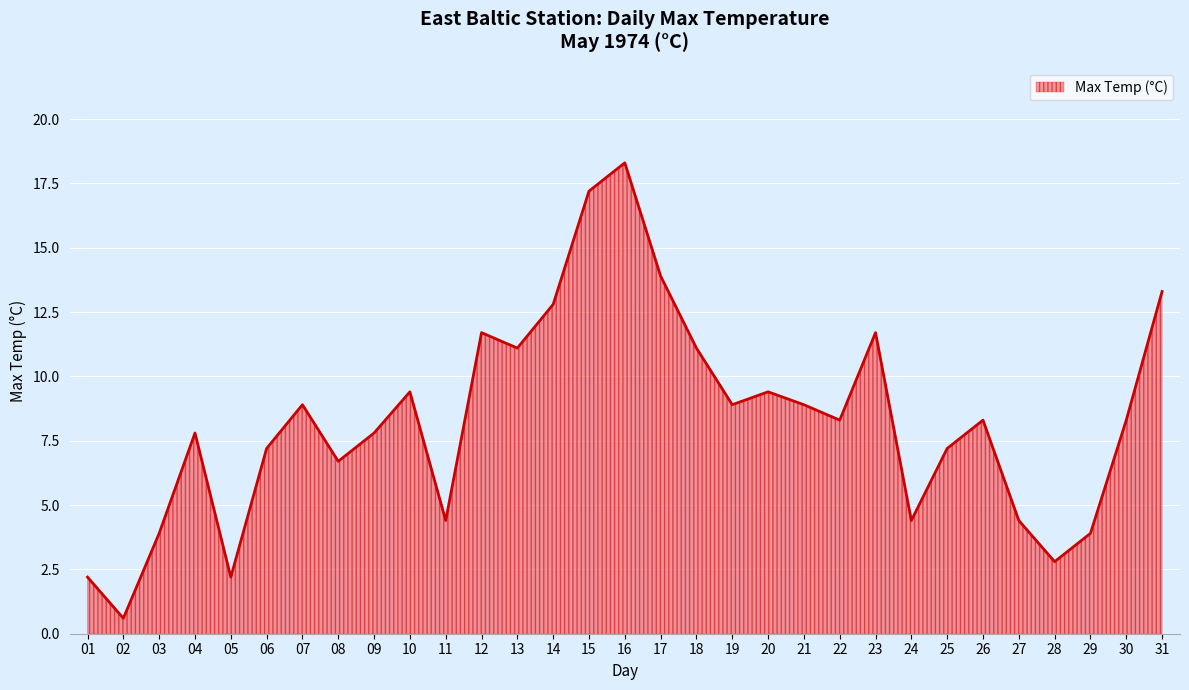

Where is the first local minimum?

02